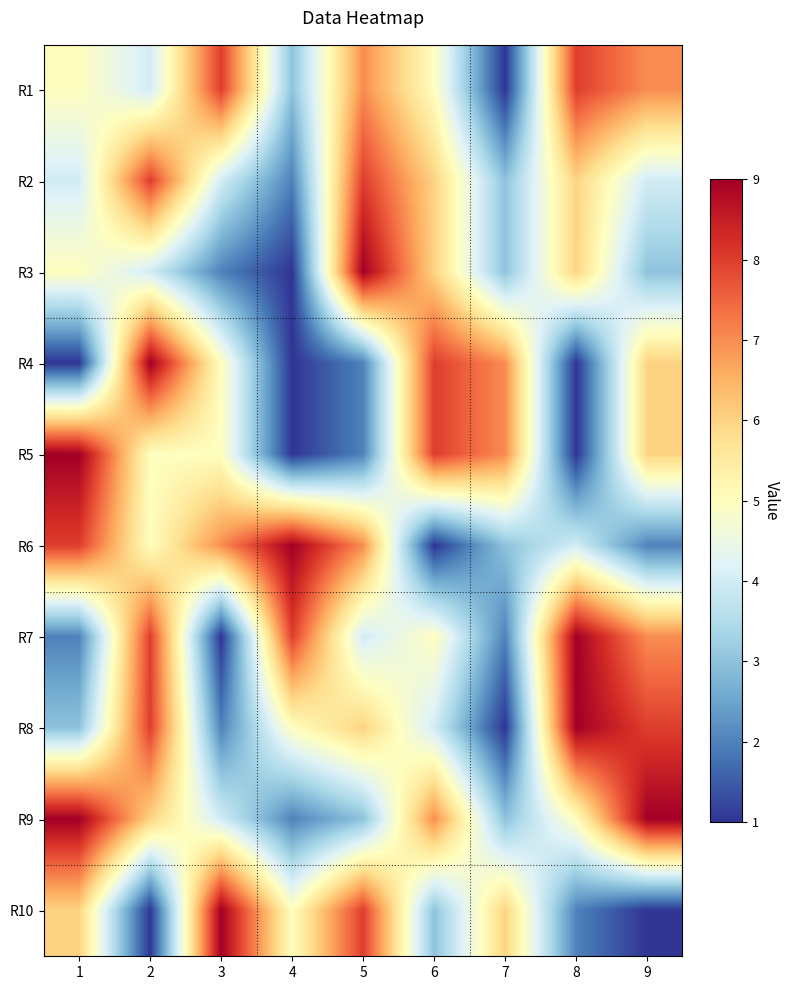

Reading left to right, what are all the values shown in this chart?

R1: 1=5	2=4	3=8	4=3	5=7	6=5	7=1	8=8	9=7
R2: 1=4	2=8	3=4	4=2	5=8	6=6	7=3	8=6	9=4
R3: 1=5	2=4	3=2	4=1	5=9	6=6	7=3	8=6	9=3
R4: 1=1	2=9	3=5	4=1	5=2	6=8	7=7	8=1	9=6
R5: 1=9	2=5	3=5	4=1	5=2	6=8	7=7	8=1	9=6
R6: 1=8	2=5	3=7	4=9	5=7	6=1	7=3	8=4	9=2
R7: 1=2	2=8	3=1	4=8	5=4	6=5	7=2	8=9	9=7
R8: 1=3	2=8	3=2	4=5	5=6	6=4	7=1	8=9	9=8
R9: 1=9	2=6	3=4	4=2	5=3	6=7	7=3	8=5	9=9
R10: 1=6	2=1	3=9	4=5	5=8	6=3	7=6	8=2	9=1